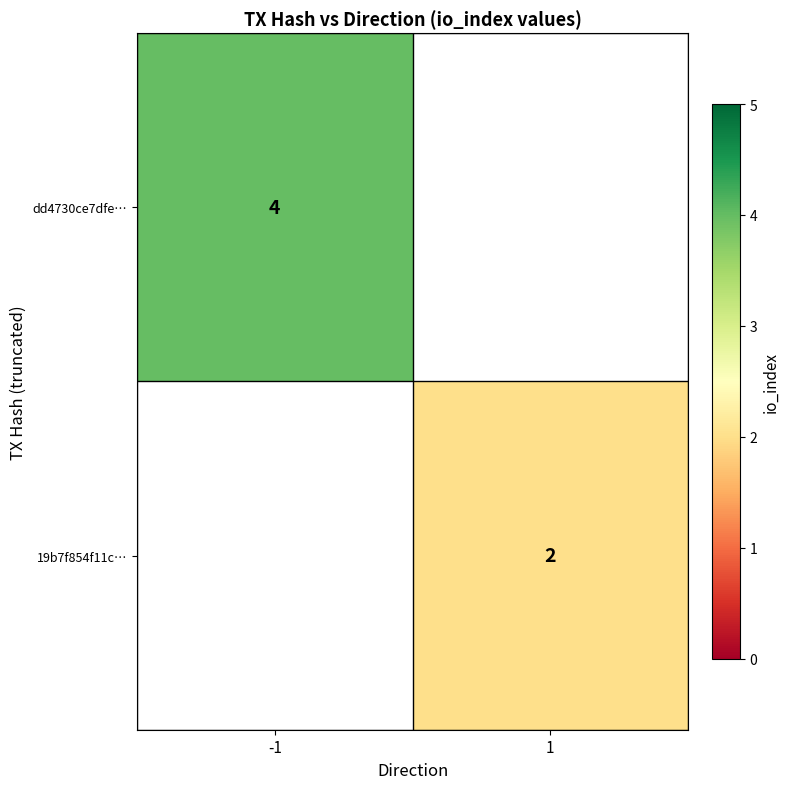

Is the value of 19b7f854f11c… at 1 greater than the value of dd4730ce7dfe… at -1?

No